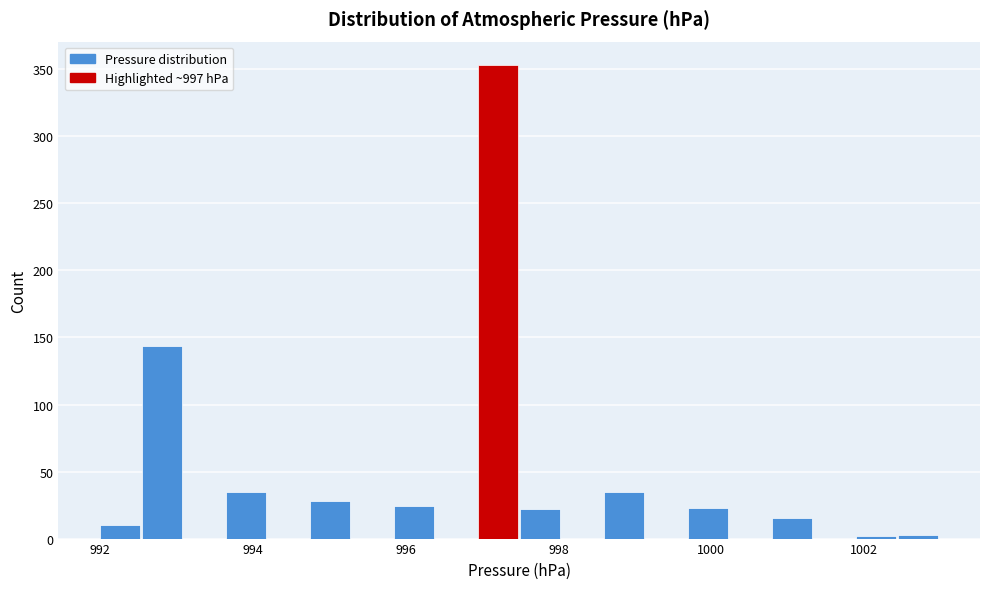

Read against the x-axis, roughly where is the centre of the tallest bar?

997.2